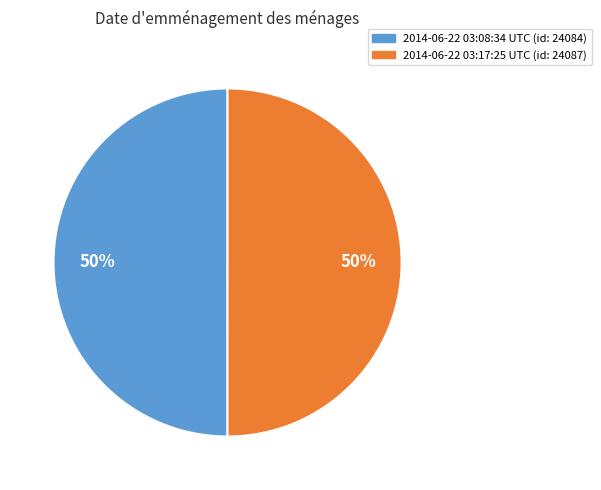

Is it true that 2014-06-22 03:17:25 UTC is 50% of the pie?

True